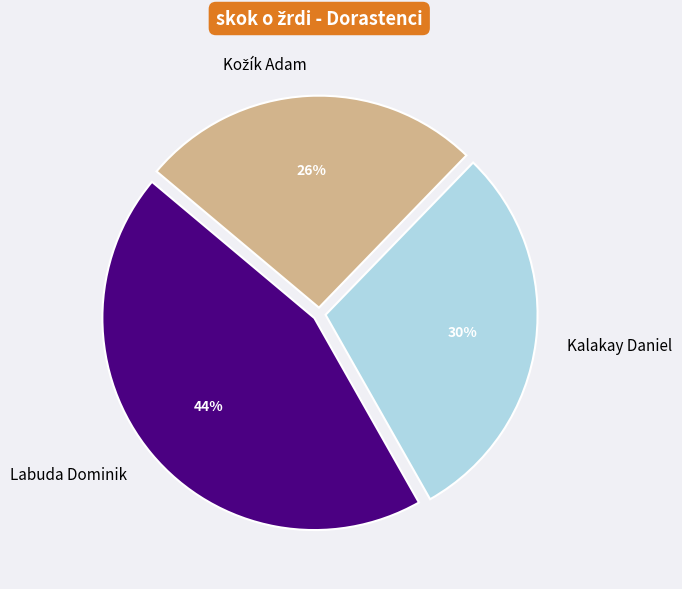

Approximately how many times larger is the value at Kalakay Daniel compared to Labuda Dominik?

0.7